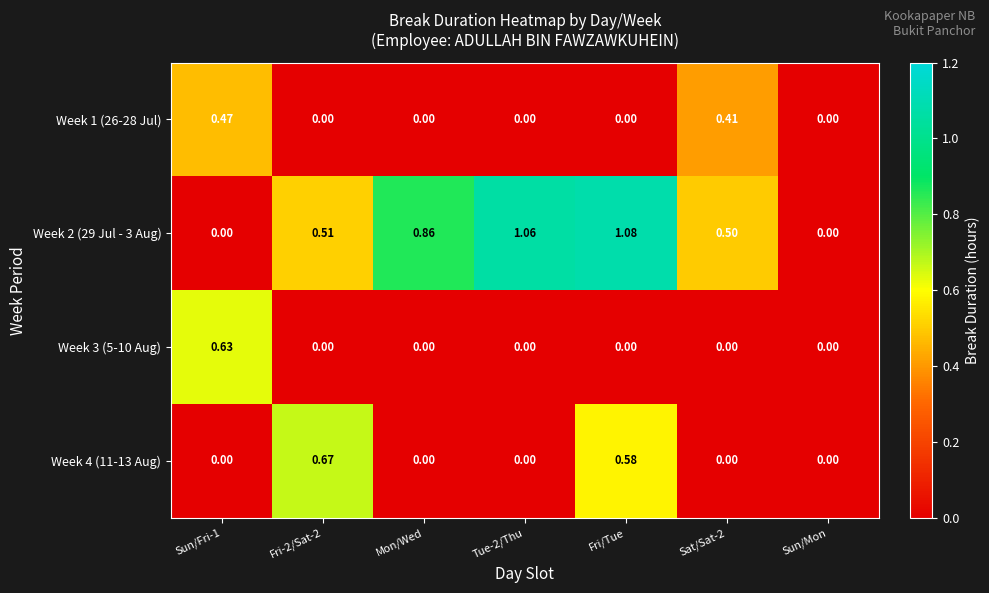

Which label corresponds to the largest value in the chart?

Fri/Tue